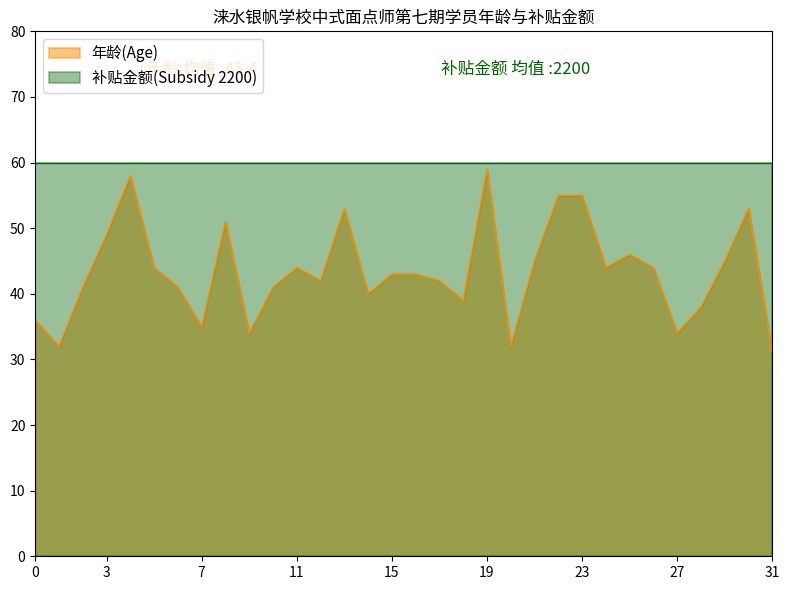

Which series has the largest range (max minus min)?

年龄(Age)